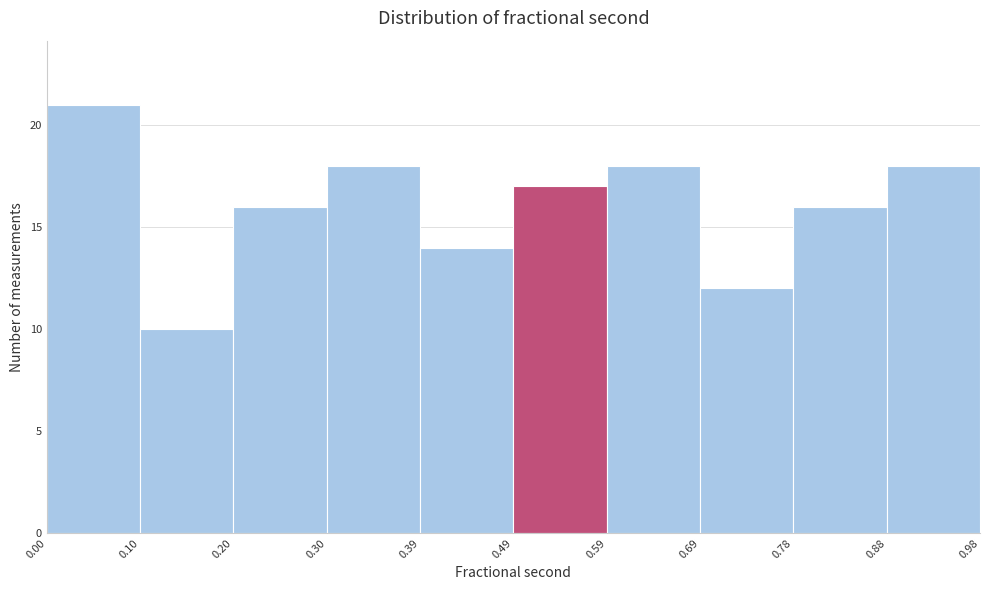

Reading left to right, list every bar in this chart as the range it spans on the x-axis followed by its height. The values are not printed on the chart, so give them approximately, as read against the axis.

0.00 to 0.10: 21
0.10 to 0.20: 10
0.20 to 0.30: 16
0.30 to 0.39: 18
0.39 to 0.49: 14
0.49 to 0.59: 17
0.59 to 0.69: 18
0.69 to 0.78: 12
0.78 to 0.88: 16
0.88 to 0.98: 18